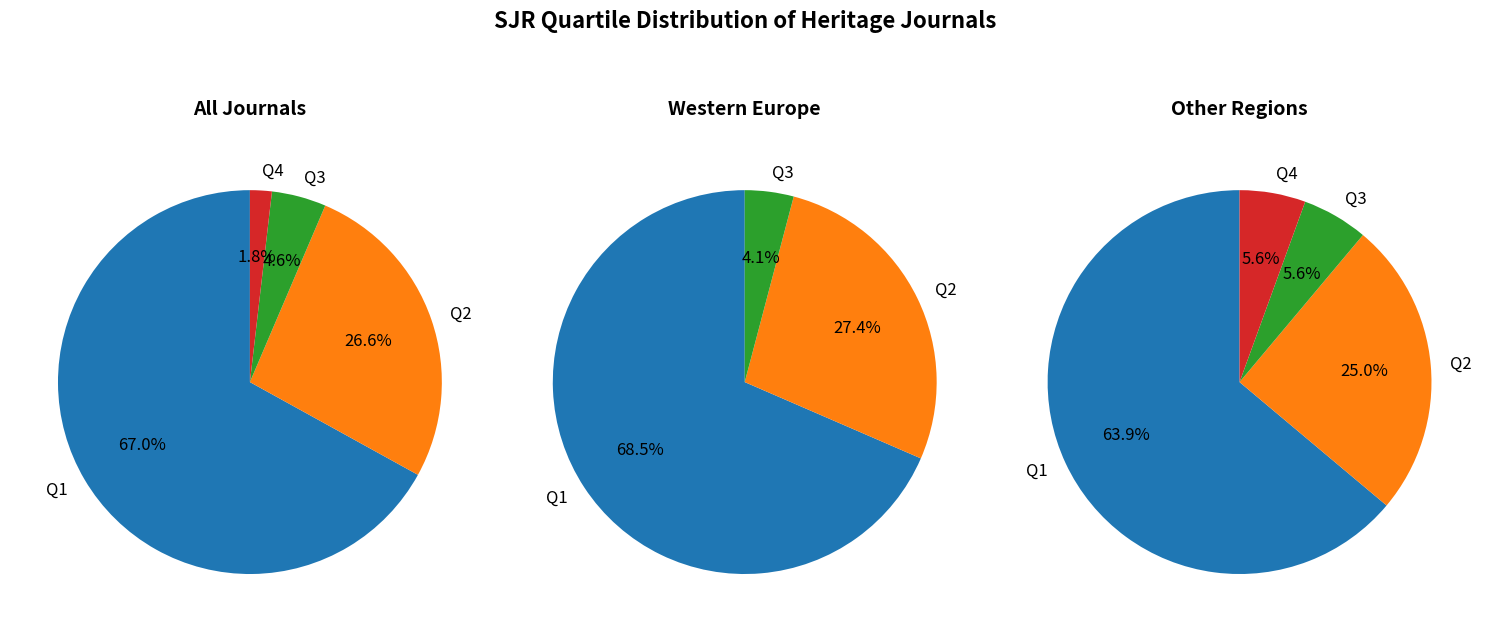

What is the smallest slice in the pie chart?

Q4